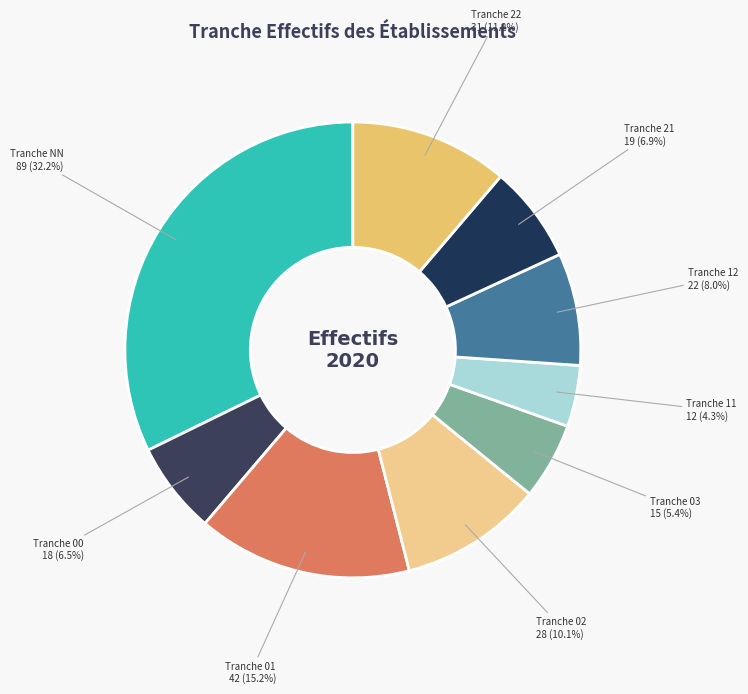

To the nearest percent, what is the average slice percentage?

11%